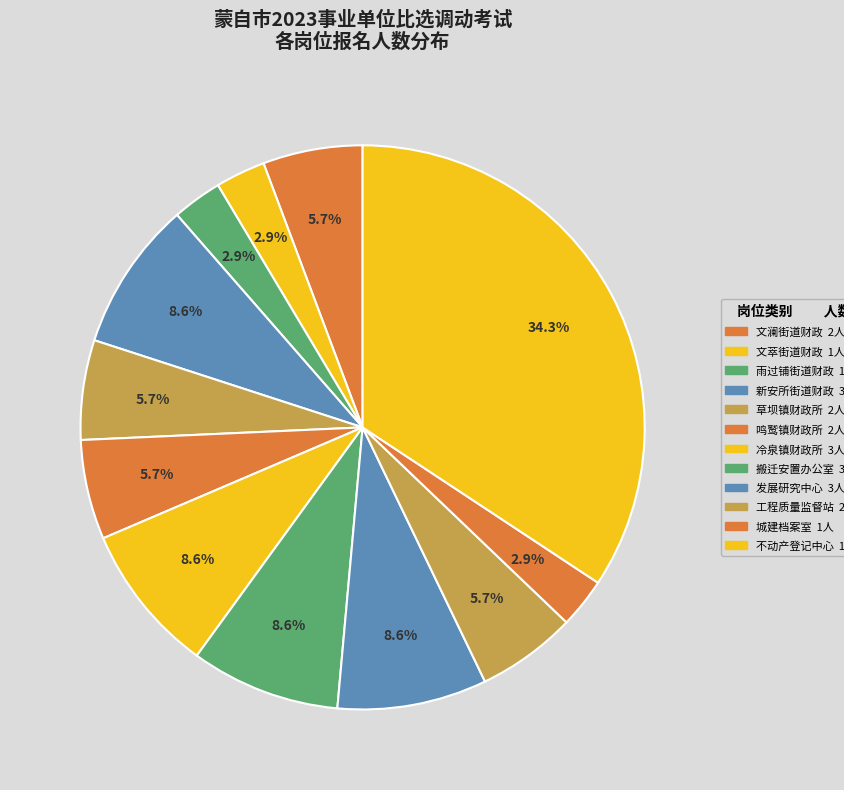

Which slice is the largest?

蒙自市不动产登记中心不动产登记